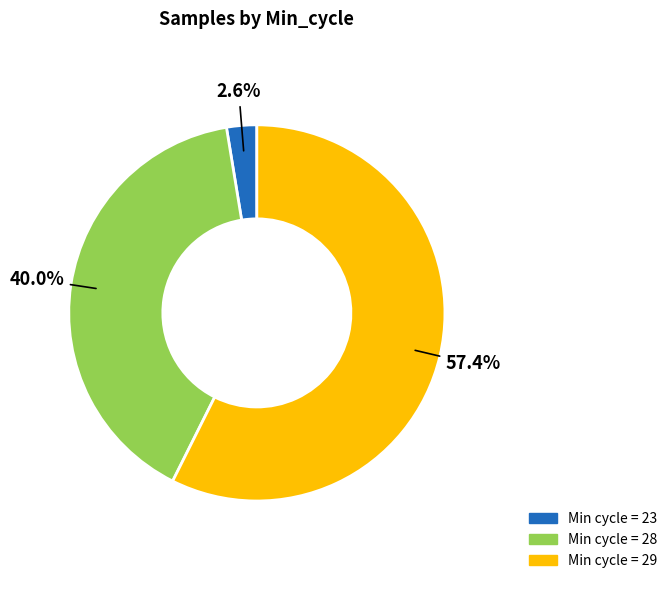

Does any single category account for the majority?

Yes